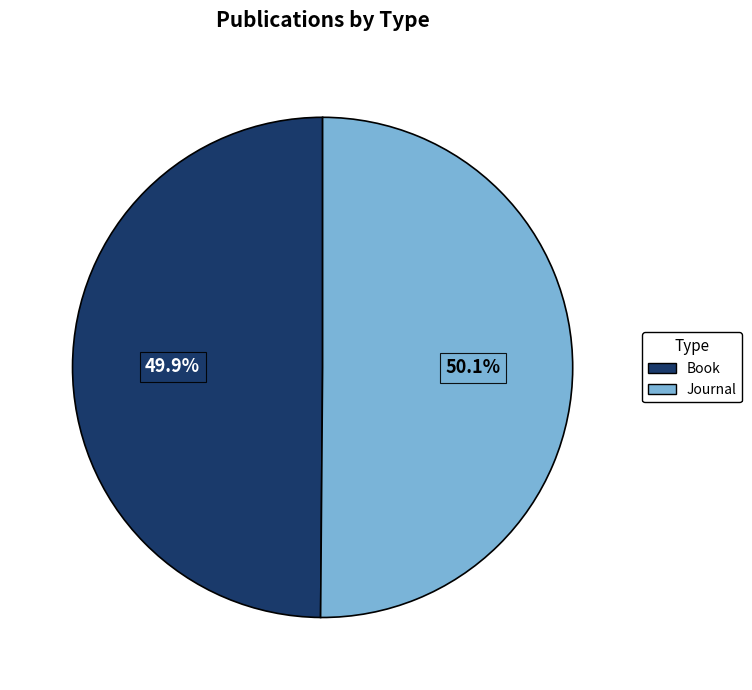

To the nearest percent, what is the combined percentage of Book and Journal?

100%